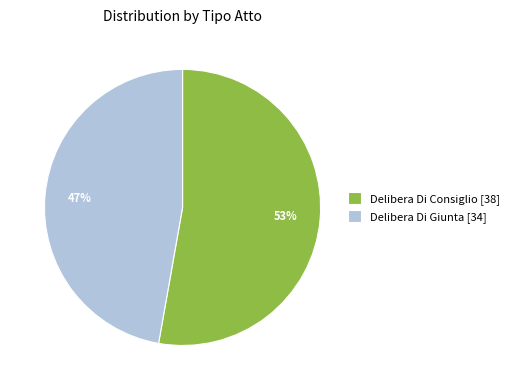

What percentage is the Delibera Di Consiglio slice, to the nearest percent?

53%